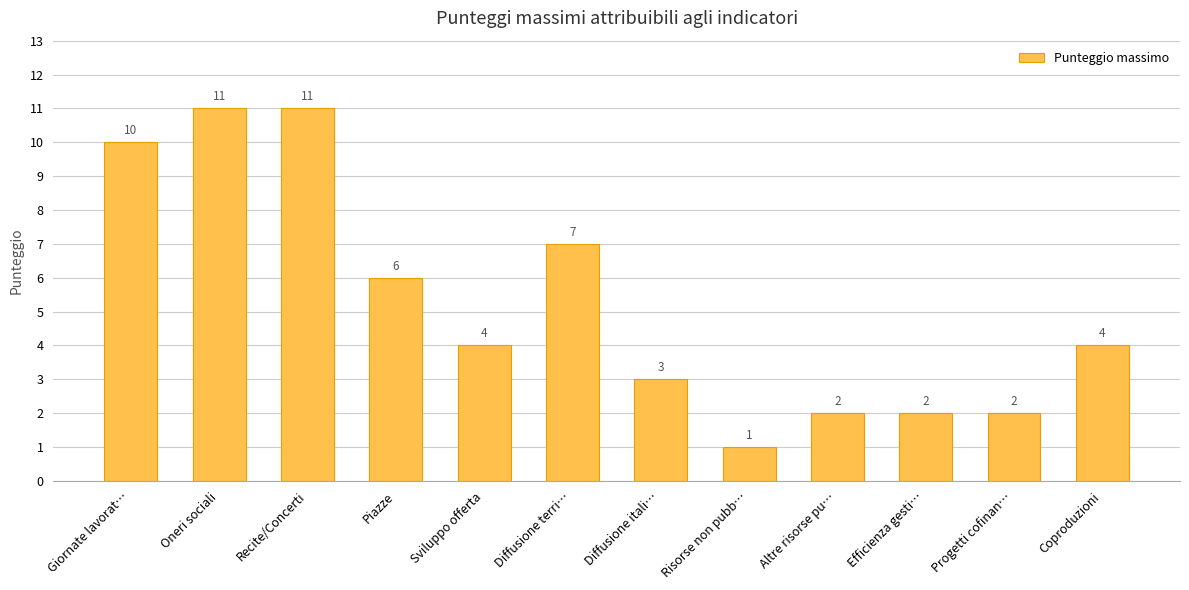

What is the change in value from Recite/Concerti to Sviluppo offerta?

-7